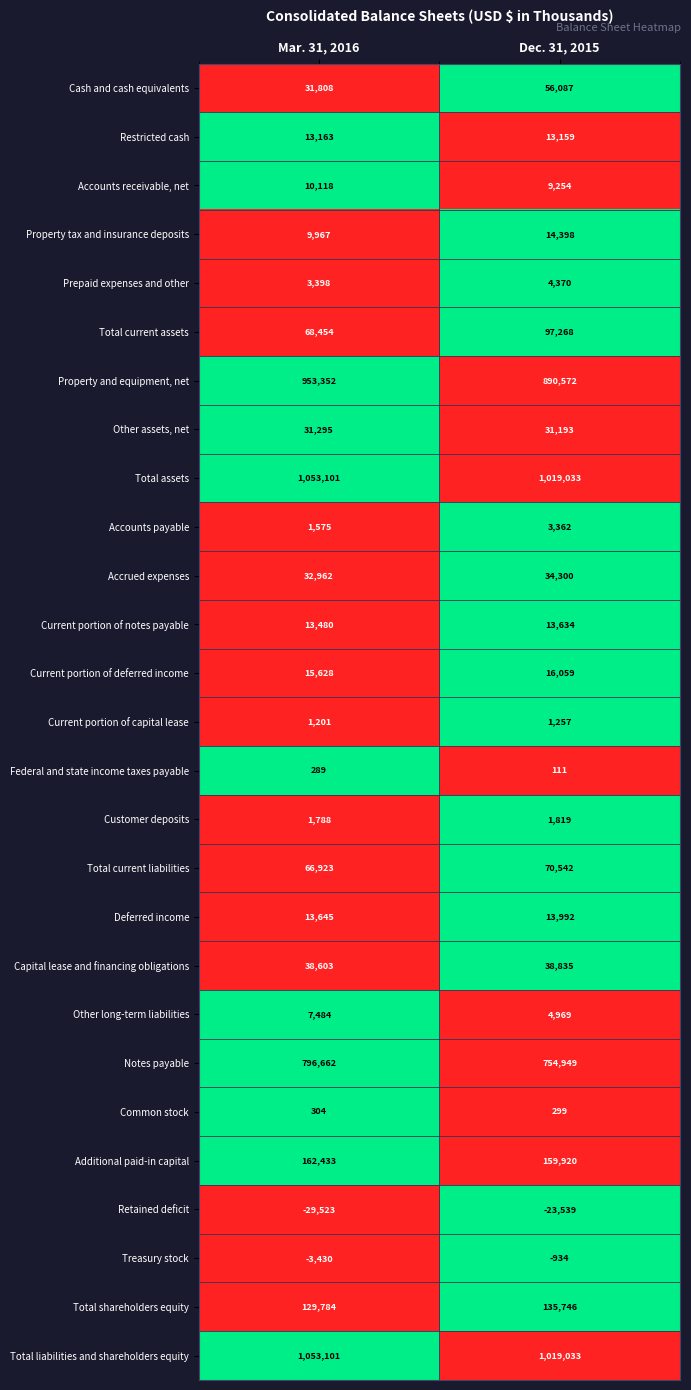

The Total current assets series shows 112798 at Mar. 31, 2016. True or false?

False